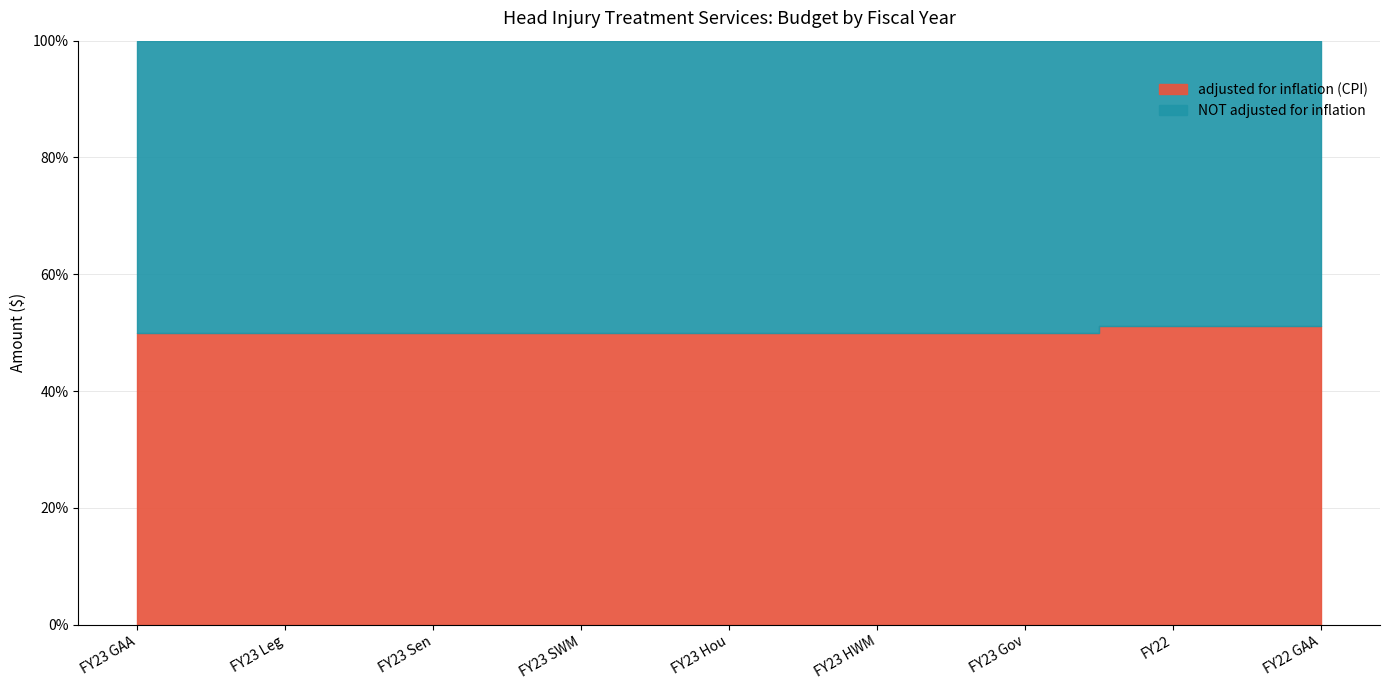

What is the lowest value of the NOT adjusted for inflation series?

23384003